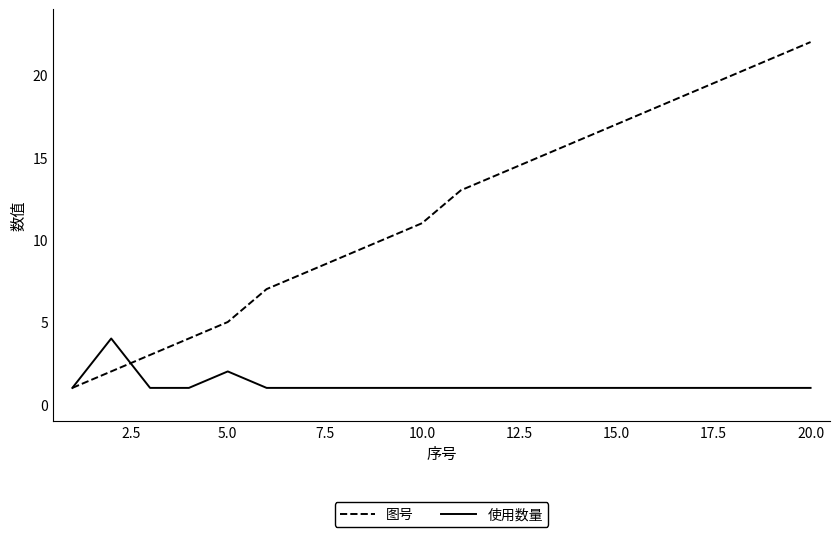

Count the 使用数量 values in the range 1 to 2.

19